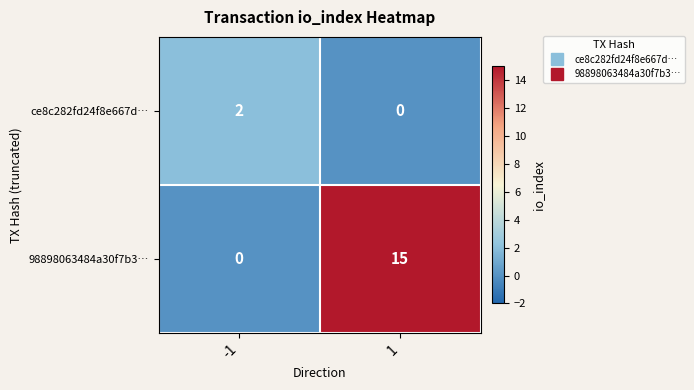

The 98898063484a30f7b3… series shows 0 at -1. True or false?

True